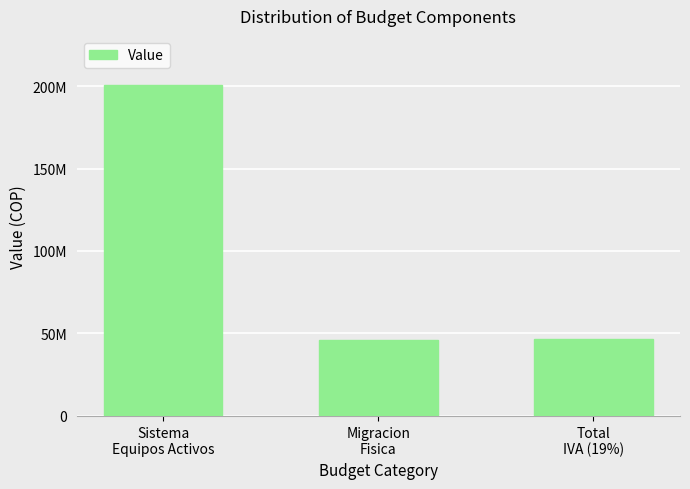

Rank the categories by value from lowest to highest.

Migracion
Fisica, Total
IVA (19%), Sistema
Equipos Activos